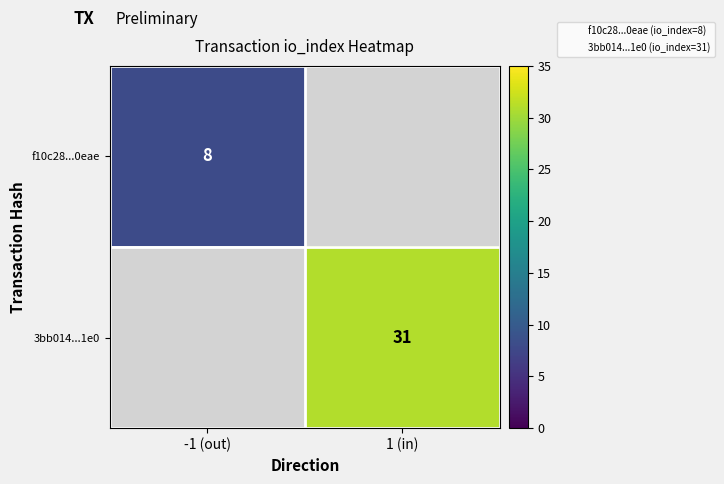

At which label is f10c28...0eae closest to 8?

-1 (out)